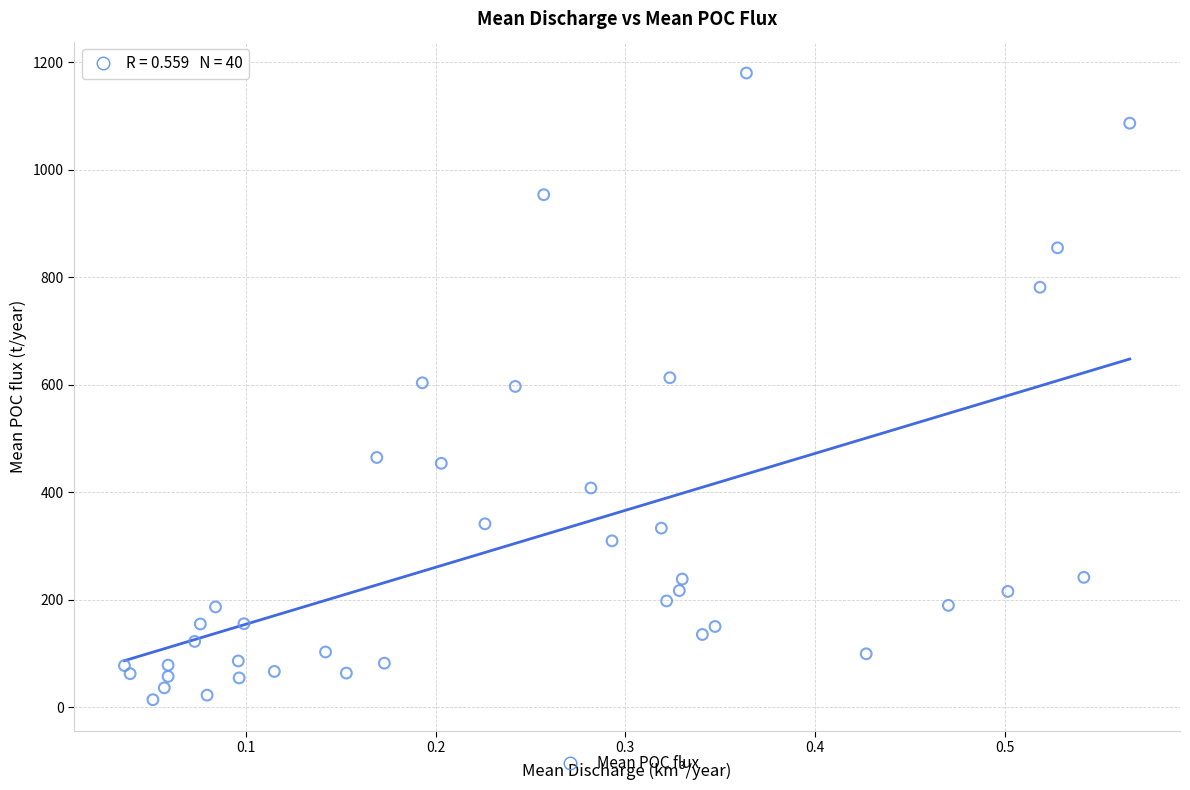

What is the range of Y values (max minus min)?

1166.0